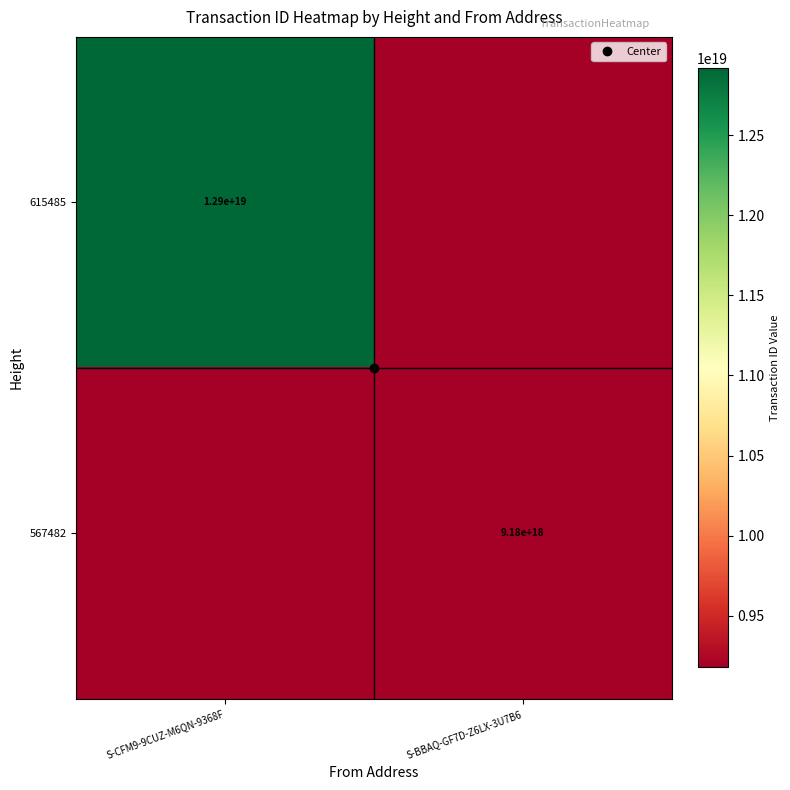

True or false: 567482 has a value of 4436913504642857472 at S-BBAQ-GF7D-Z6LX-3U7B6.

False